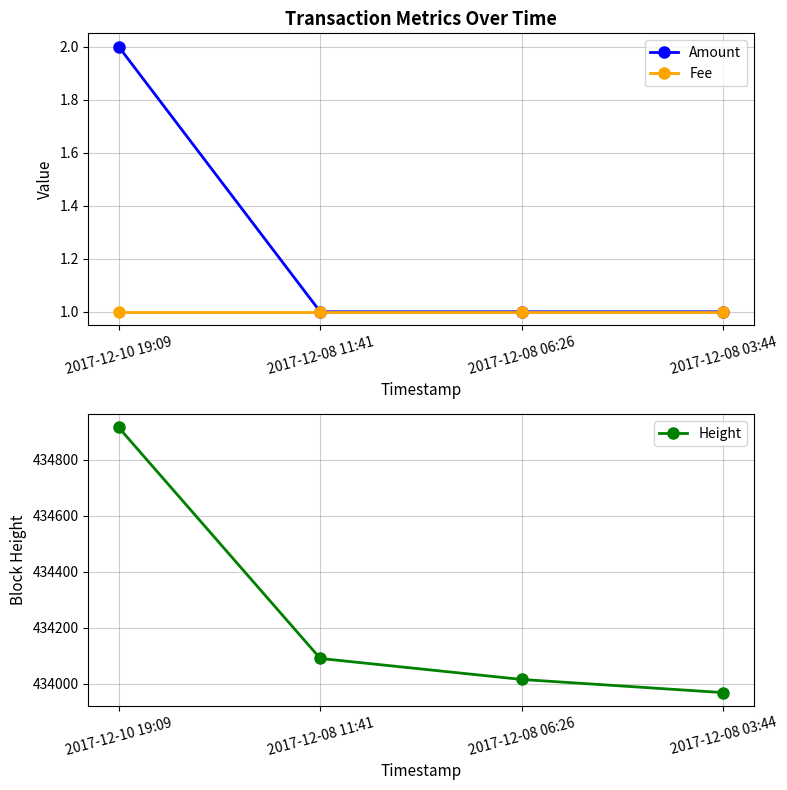

What is the difference between the maximum and minimum values in the Height series?

947